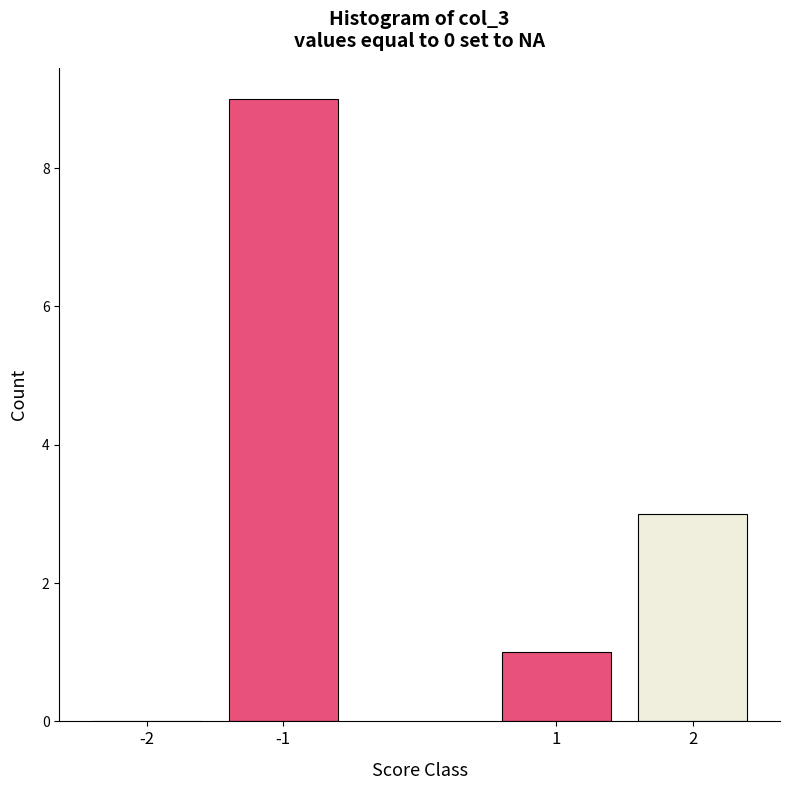

Reading right to left, transcribe all the data shown in this chart.

2=3	1=1	-1=9	-2=0